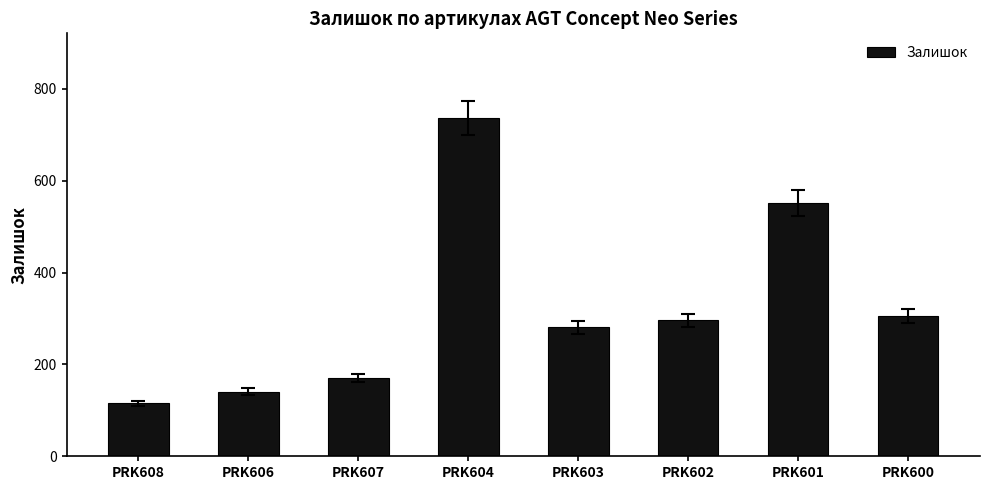

What value does the data have at PRK606, to the nearest 50?

150